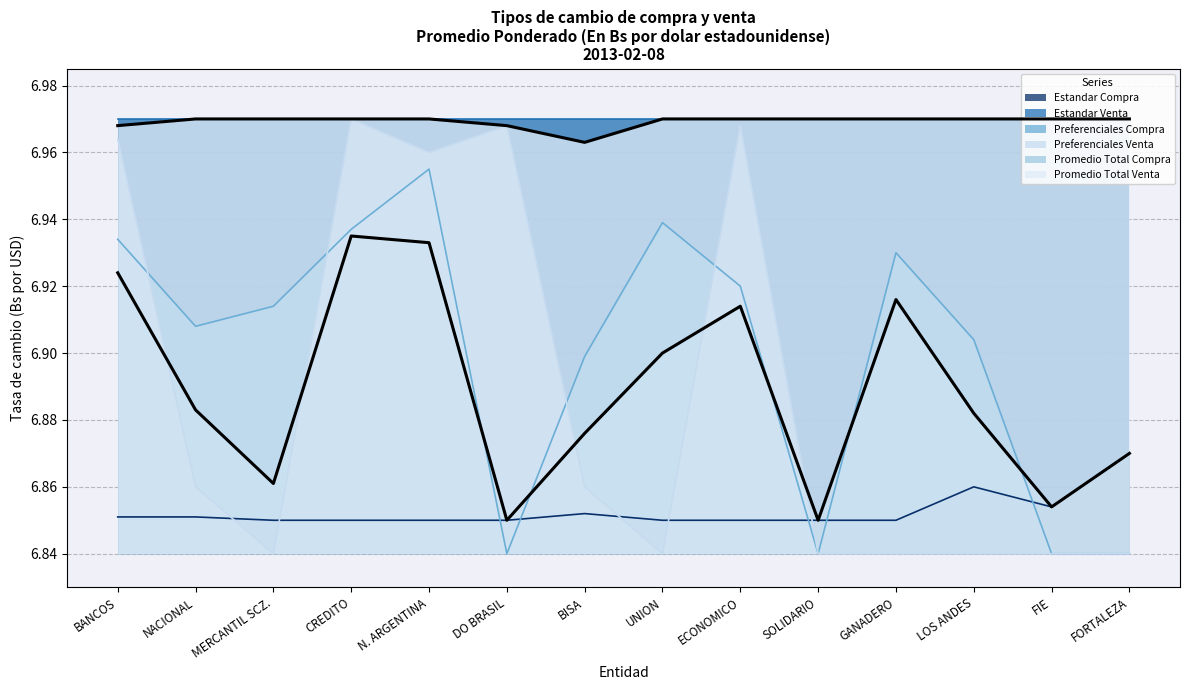

True or false: Estandar Compra and Promedio Total Venta intersect in this chart.

False